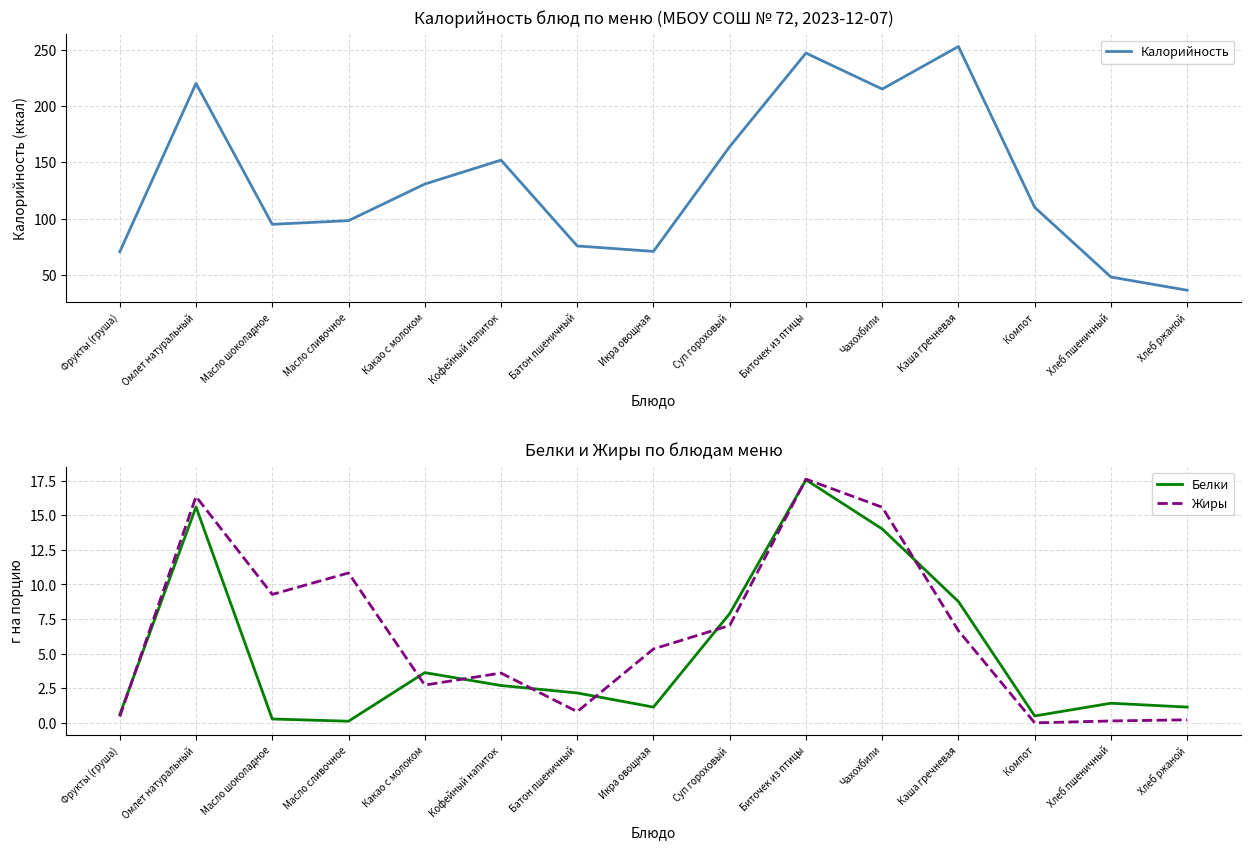

How many series are shown in this chart?

3